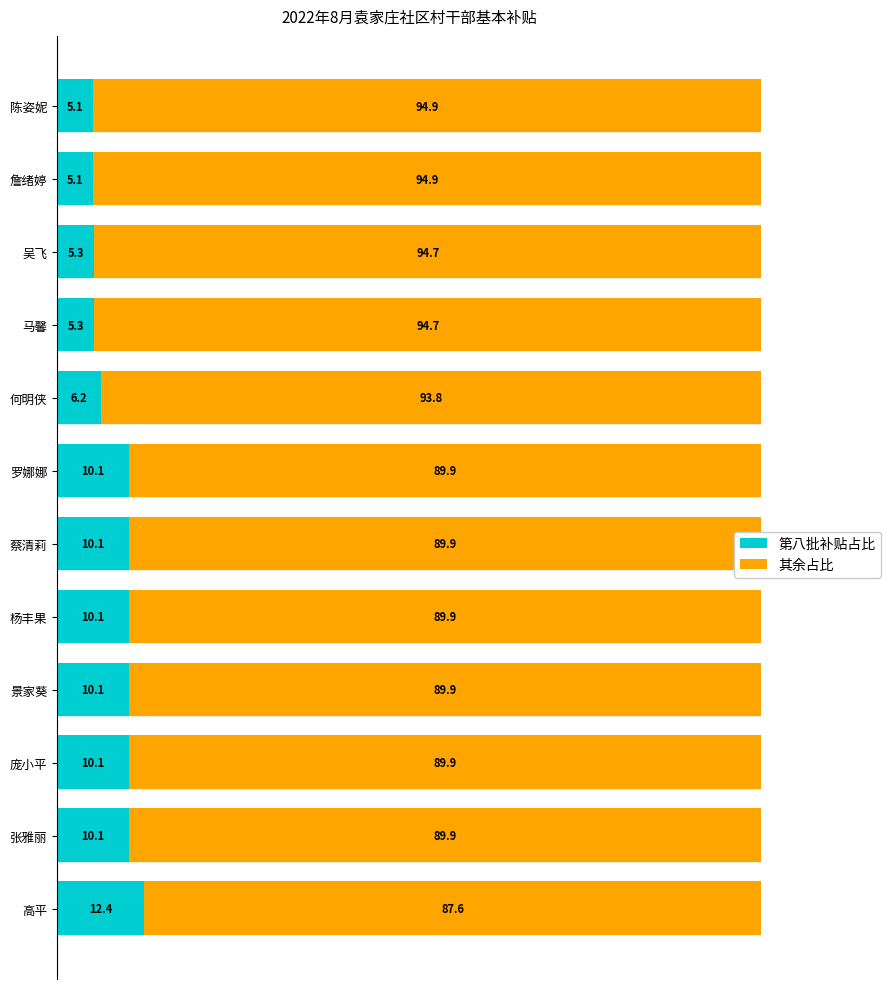

Where is 第八批补贴占比 nearest to the value 8?

何明侠